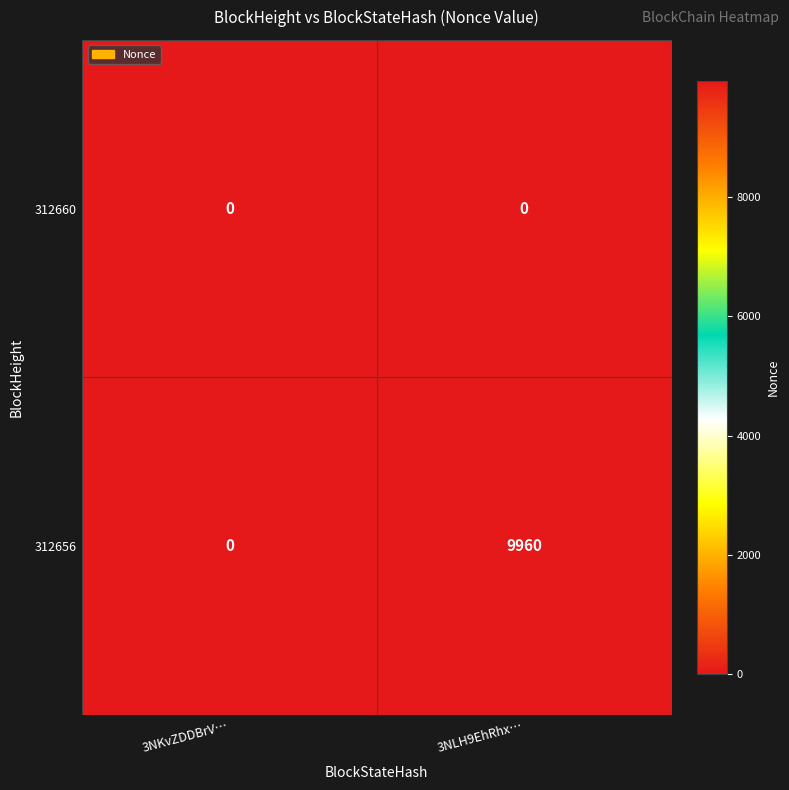

Which series has the largest total across all categories?

312656